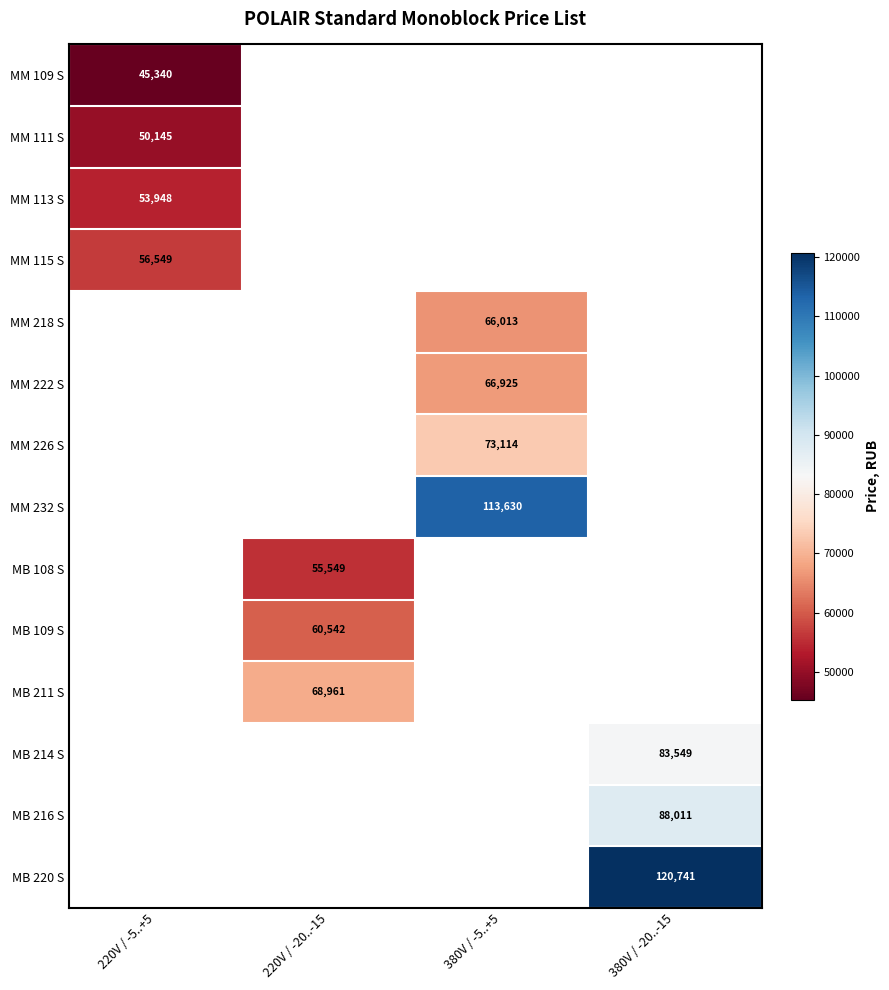

At how many categories does at least one series exceed 69947?

2